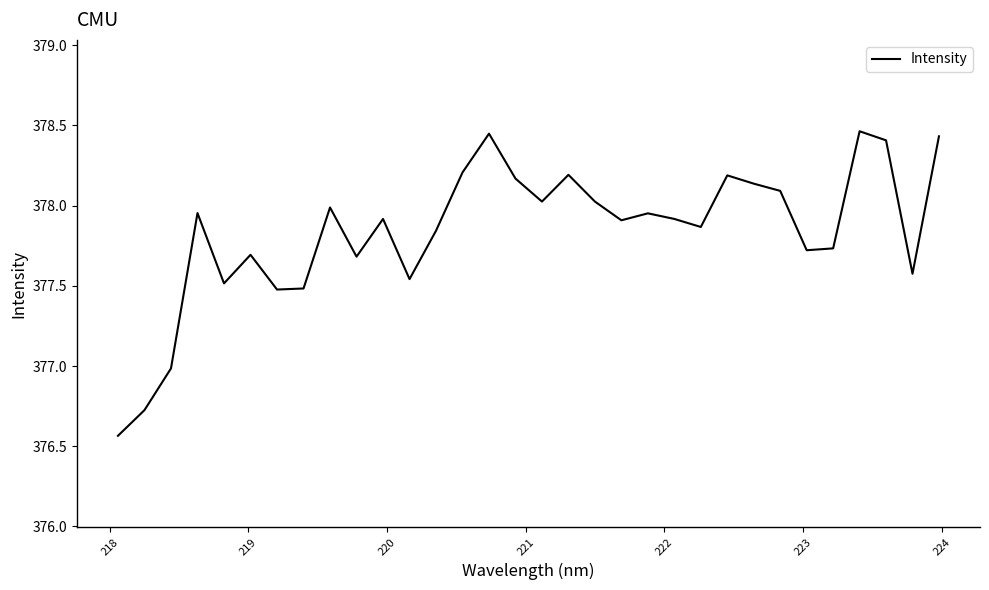

What is the difference between the maximum and minimum values?

1.9